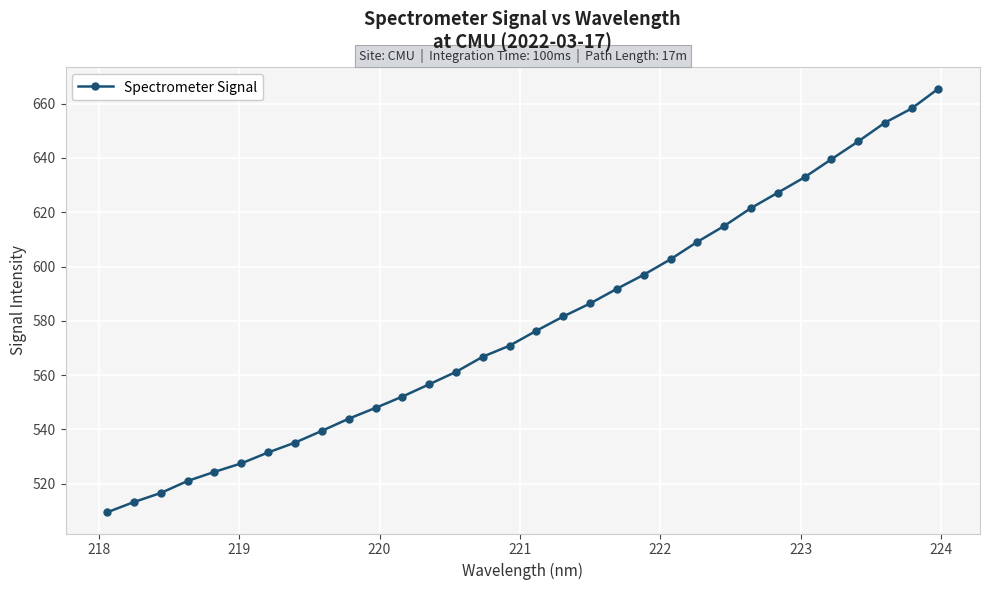

What is the sum of all values?

18520.5